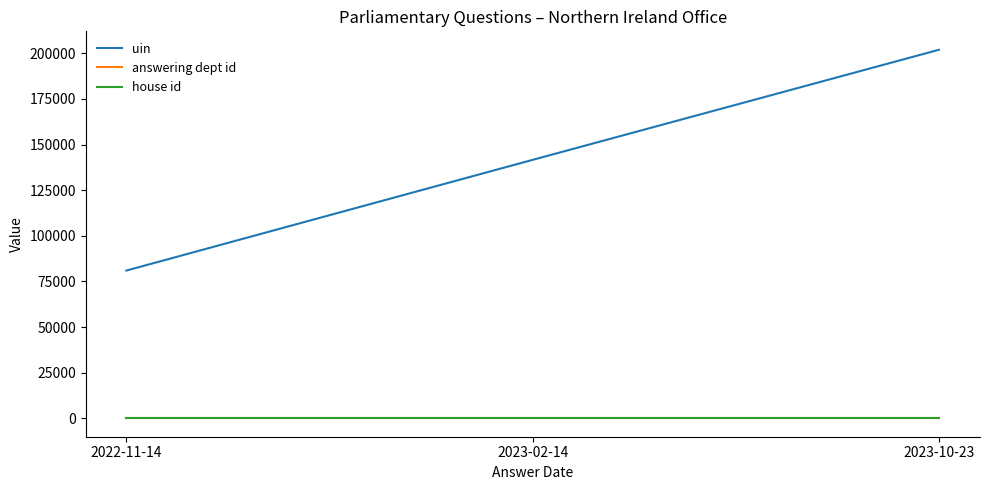

Which series changed the most between 2022-11-14 and 2023-10-23?

uin